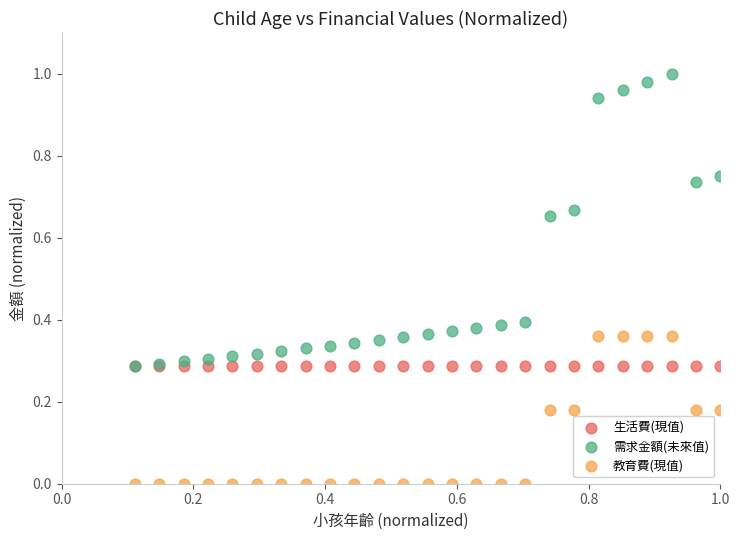

What are all the series names shown in the legend?

生活費(現值), 需求金額(未來值), 教育費(現值)